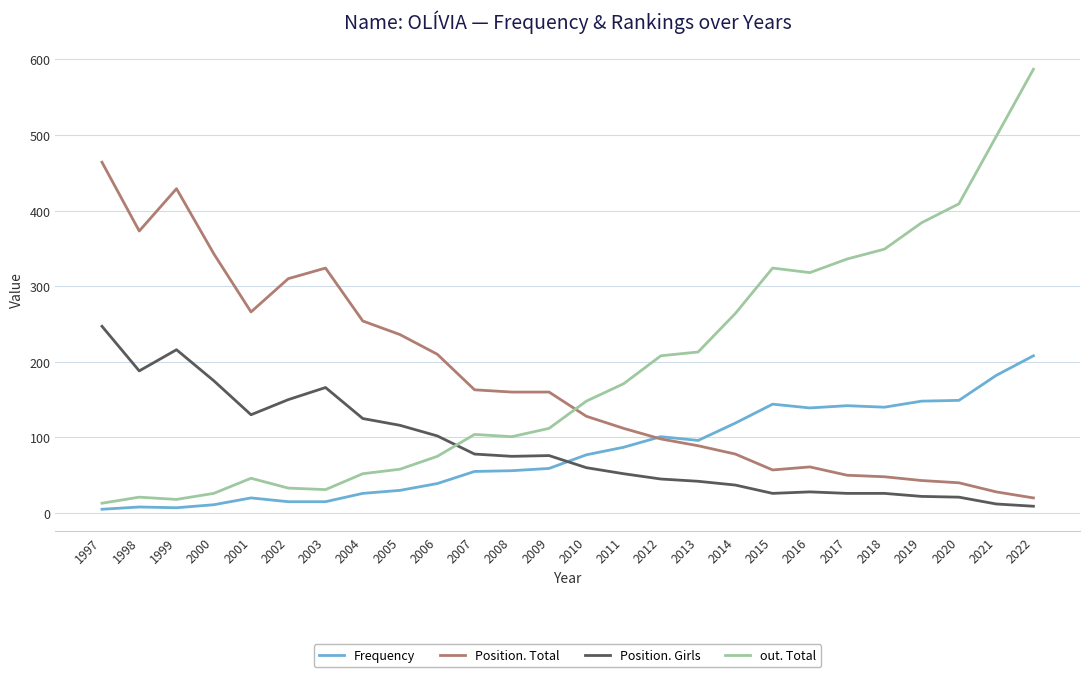

Count the number of categories in the chart.

26